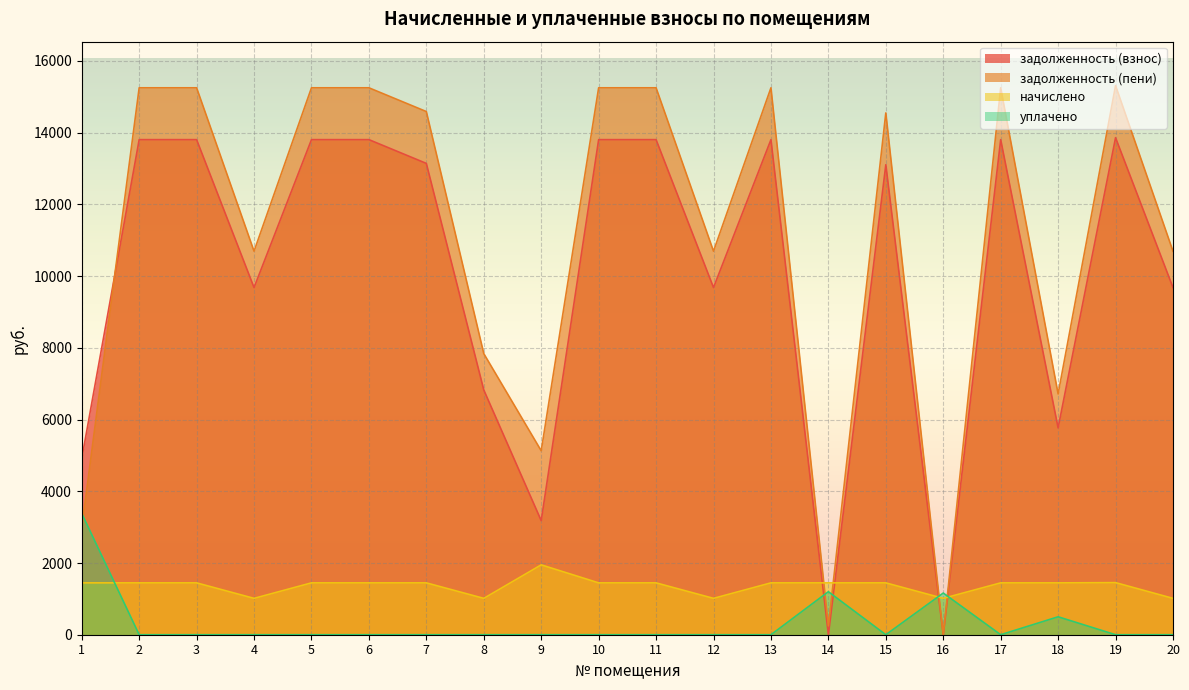

What is the value of the начислено point at the 8th from the left?

1013.8